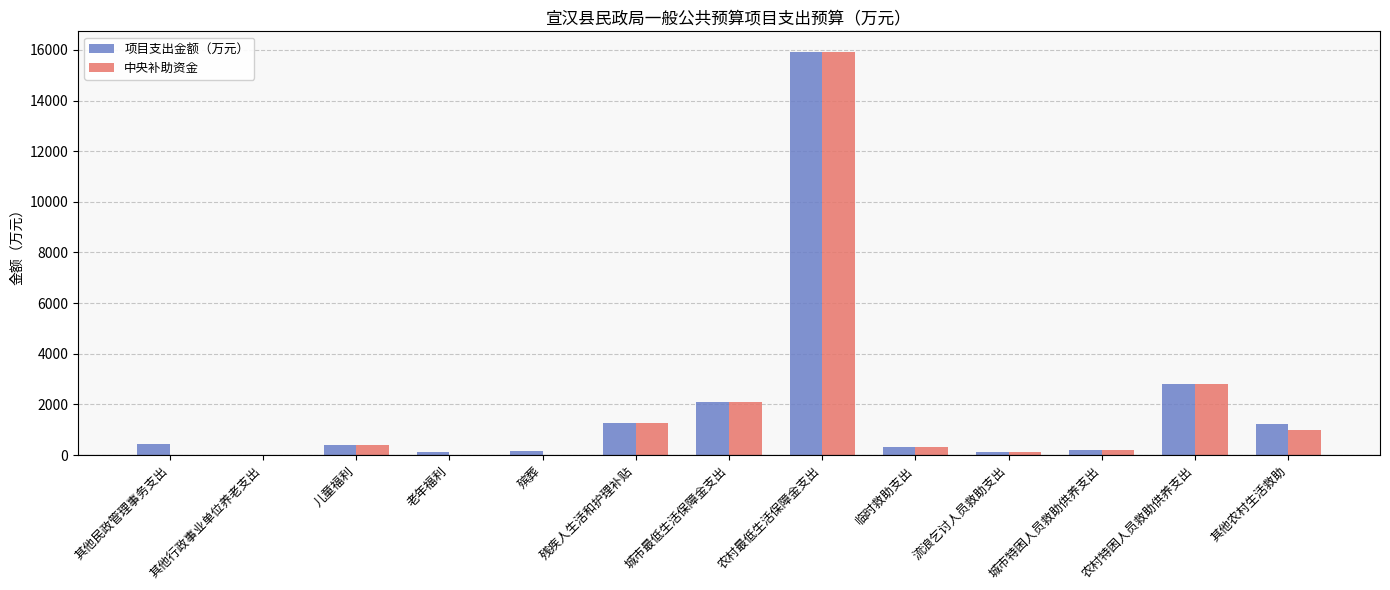

Is the value of 中央补助资金 at 农村最低生活保障金支出 greater than the value of 项目支出金额（万元） at 残疾人生活和护理补贴?

Yes